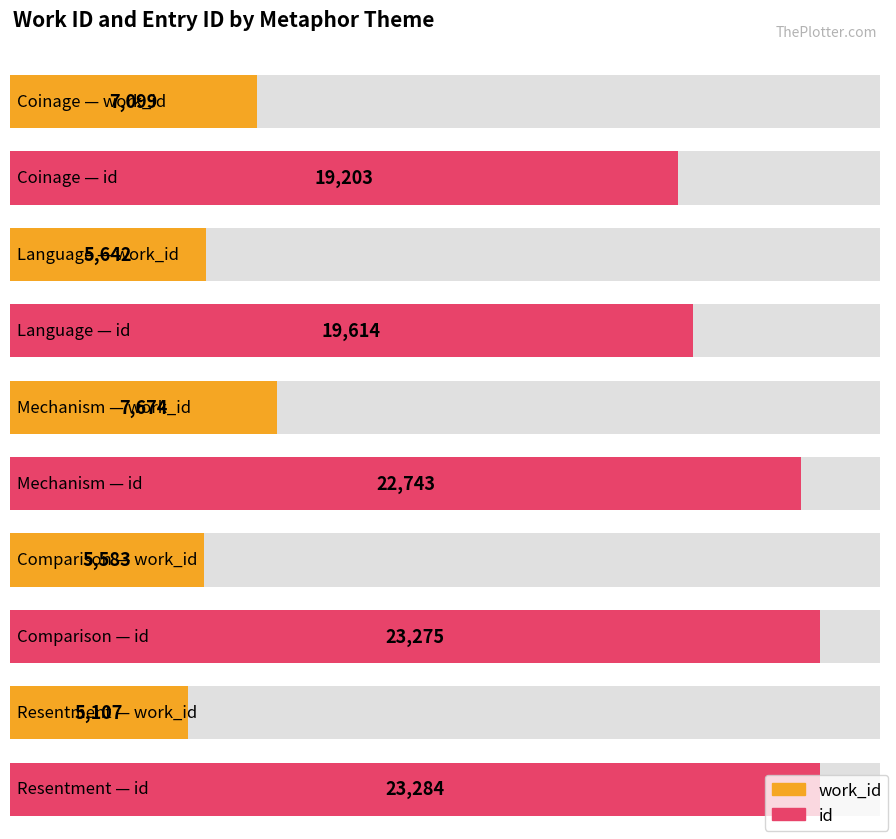

What is the total value across all series at Language?

25256